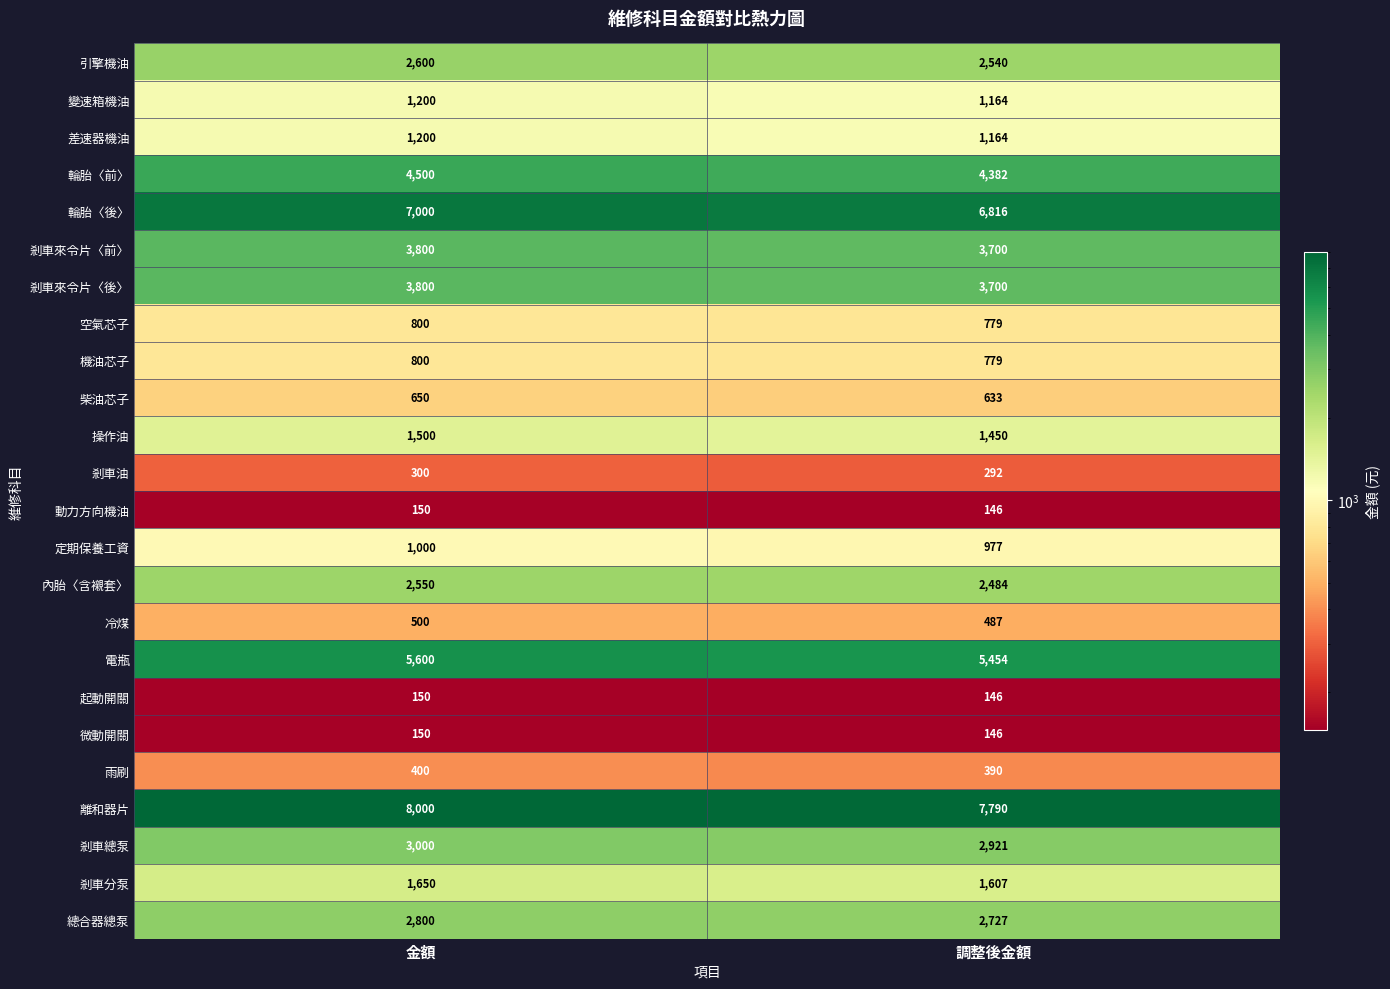

Between 金額 and 調整後金額, which series saw the biggest shift?

離和器片